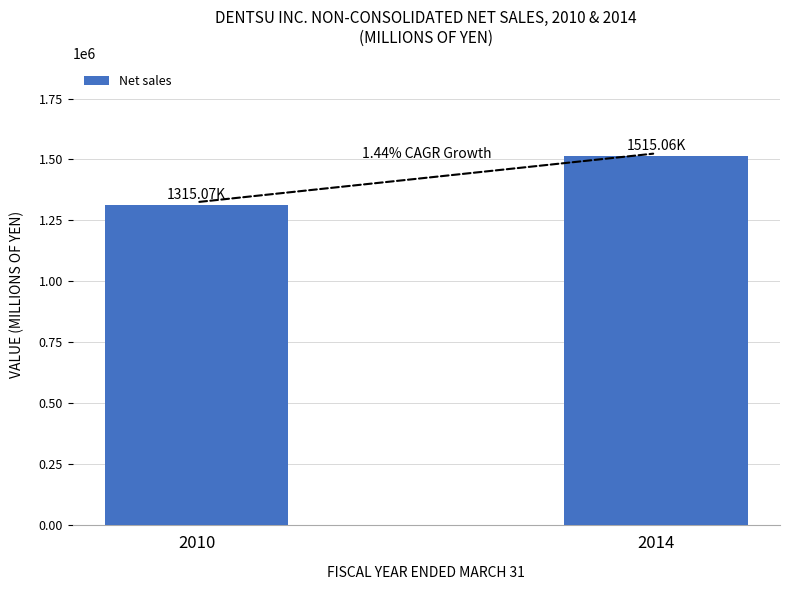

What is the sum of the values at 2014 and 2010?

2830134